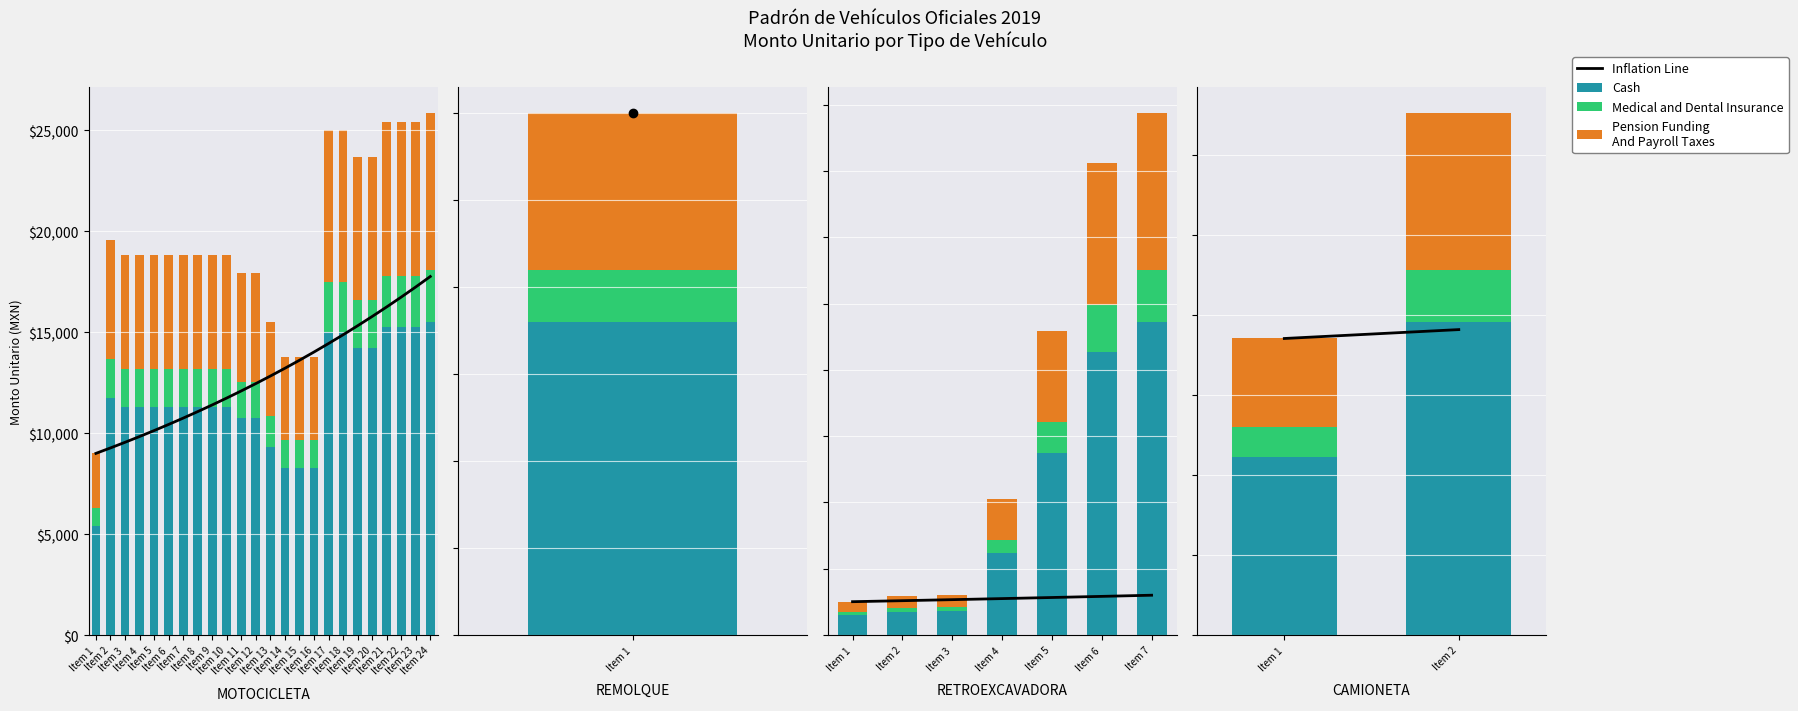

Rank the series by their average value, from highest to lowest.

Inflation Line, Cash, Pension Funding
And Payroll Taxes, Medical and Dental Insurance